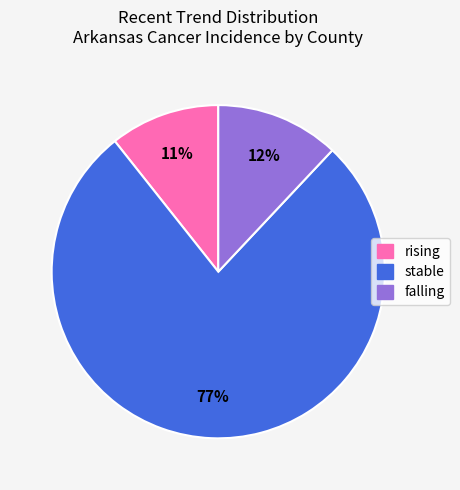

Is there any slice that represents more than half of the pie?

Yes